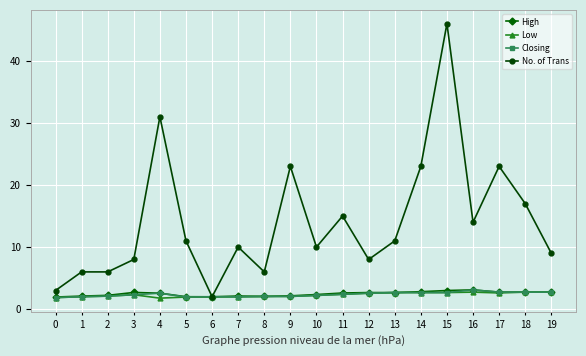

What is the minimum value shown in the chart?

1.8